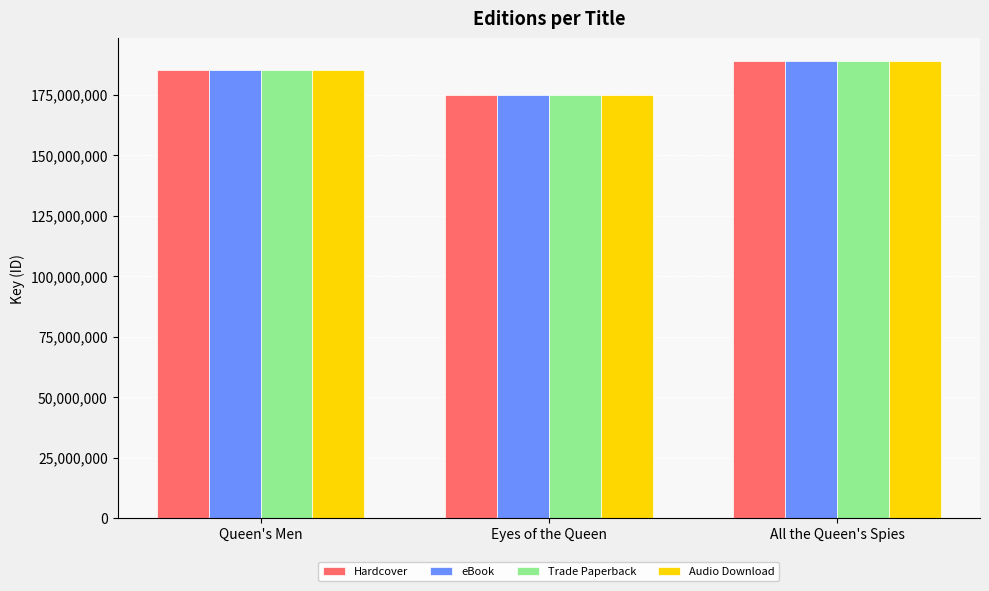

Are the bars grouped side by side (vs. stacked)?

Yes